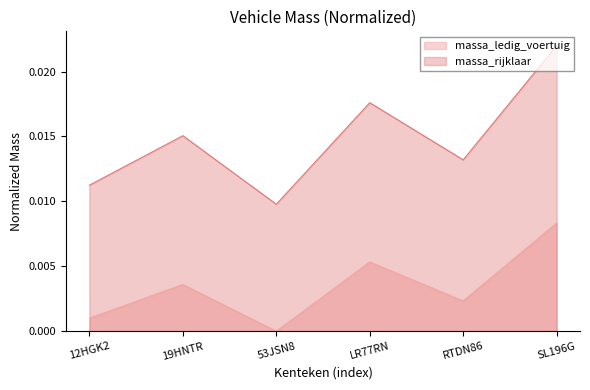

Is the value of massa_ledig_voertuig at LR77RN greater than the value of massa_rijklaar at LR77RN?

No